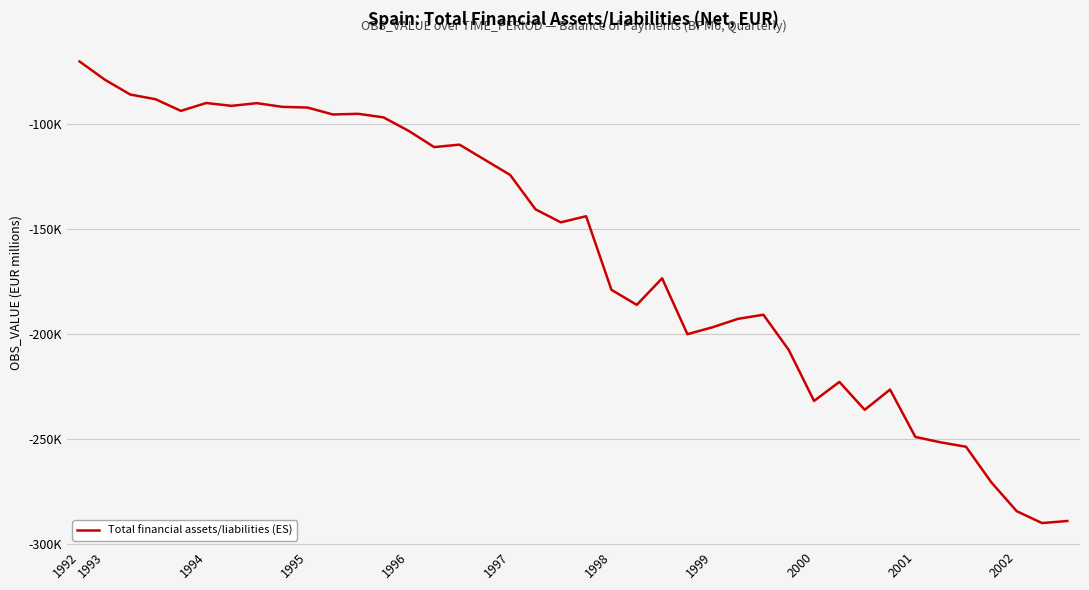

How many values are below -143770?

20